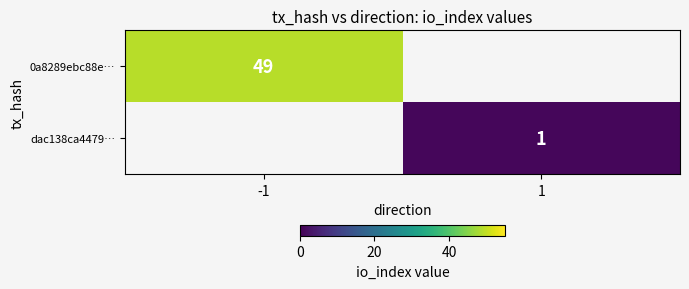

Is it true that dac138ca4479… equals 0 at 1?

False